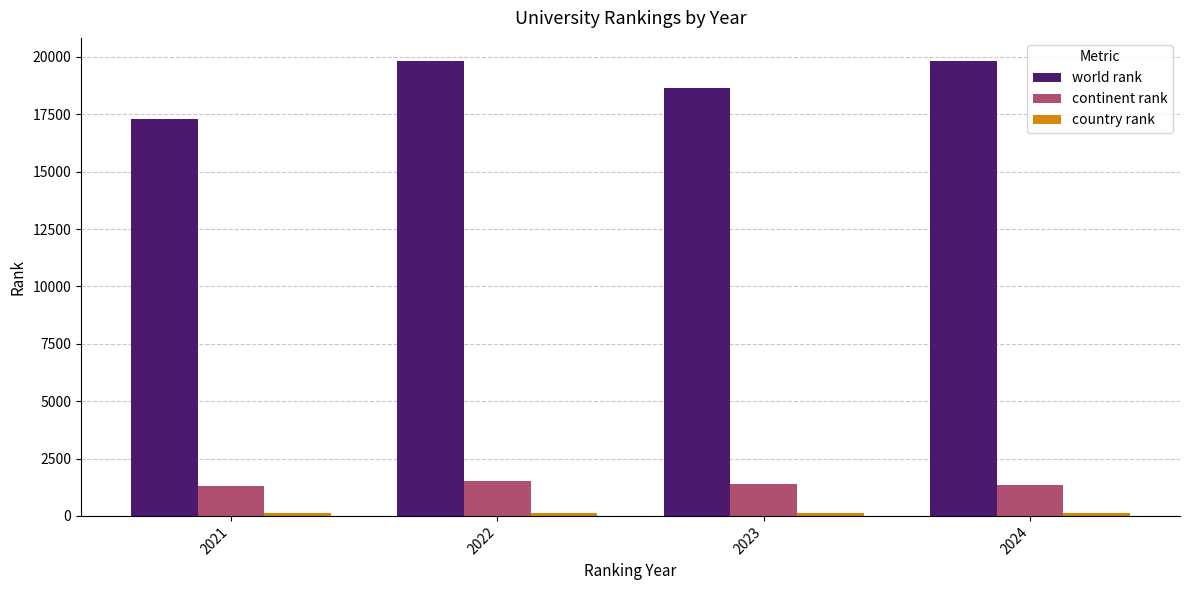

Which series changed the most between 2021 and 2024?

world rank